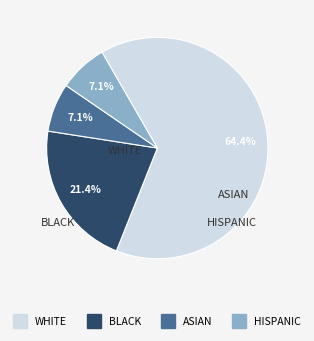

Is there a majority slice in this chart?

Yes